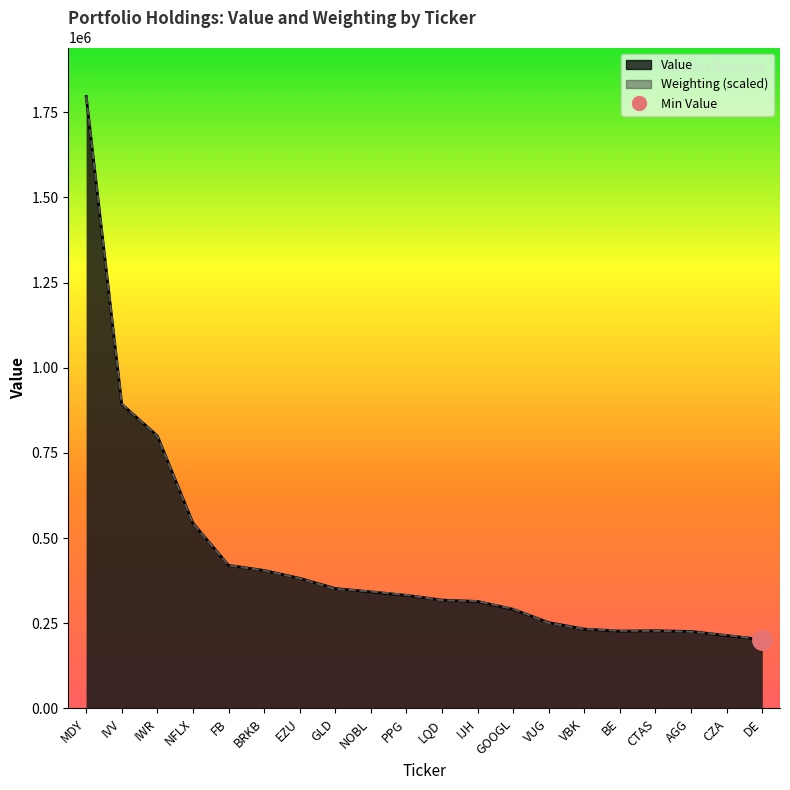

Reading right to left, what are all the values shown in this chart?

Value: 202000.0	214000.0	226000.0	228000.0	227000.0	233000.0	252000.0	291000.0	314000.0	318000.0	332000.0	342000.0	352000.0	382000.0	405000.0	420000.0	544000.0	800000.0	893000.0	1796000.0
Weighting: 202402.3	215212.6	225460.8	228022.8	228022.8	233146.9	251081.3	292074.2	315132.7	317694.7	333067.0	343315.3	351001.4	381746.1	404804.6	420176.9	543155.5	799360.9	894156.9	1796000.0